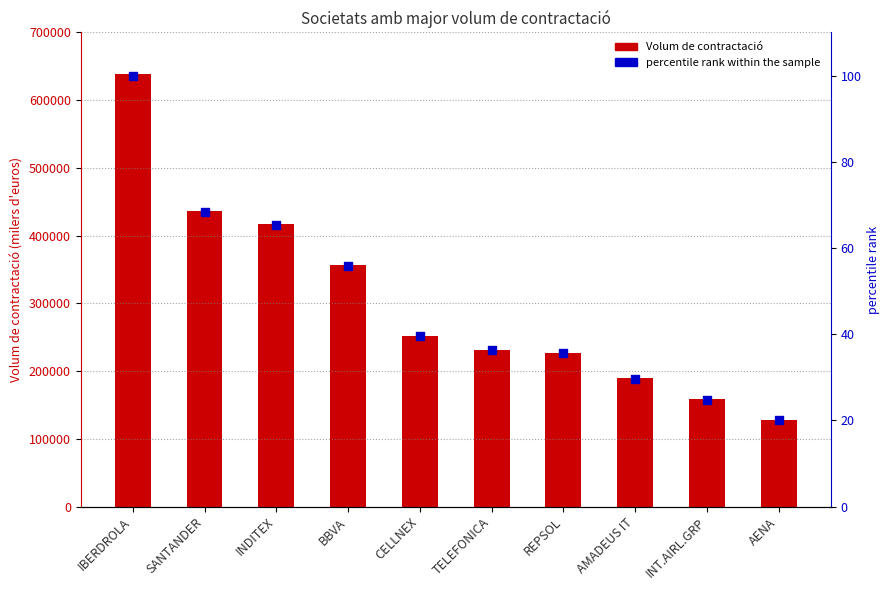

Which series reaches the maximum Y coordinate?

Volum de contractació